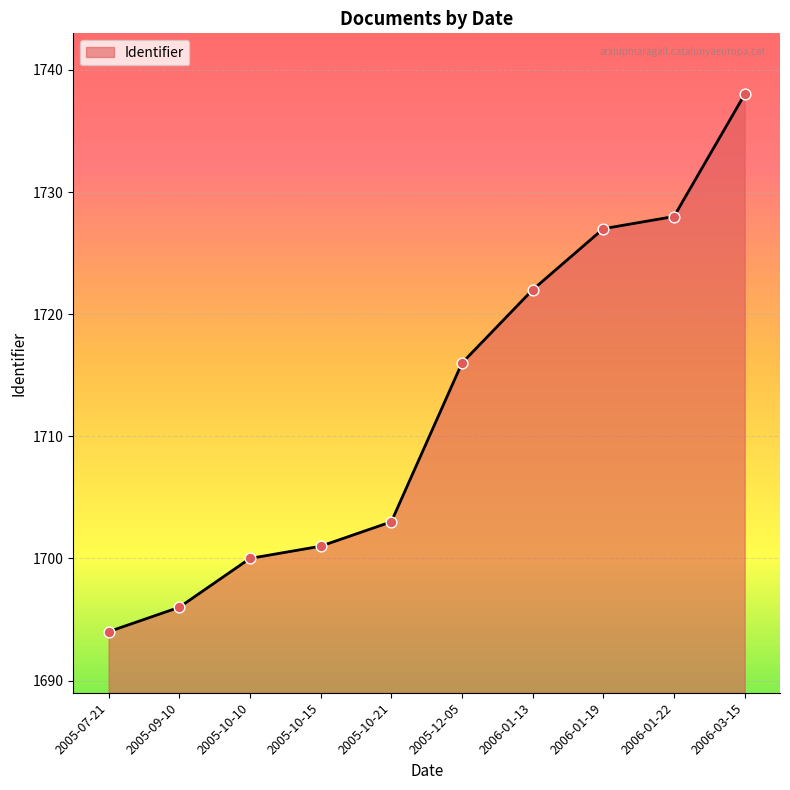

Between 2005-10-21 and 2006-03-15, which is larger?

2006-03-15